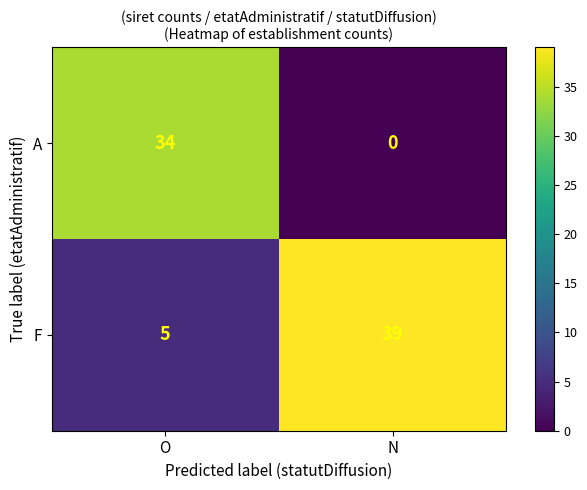

Rank the series at N from highest to lowest value.

F, A